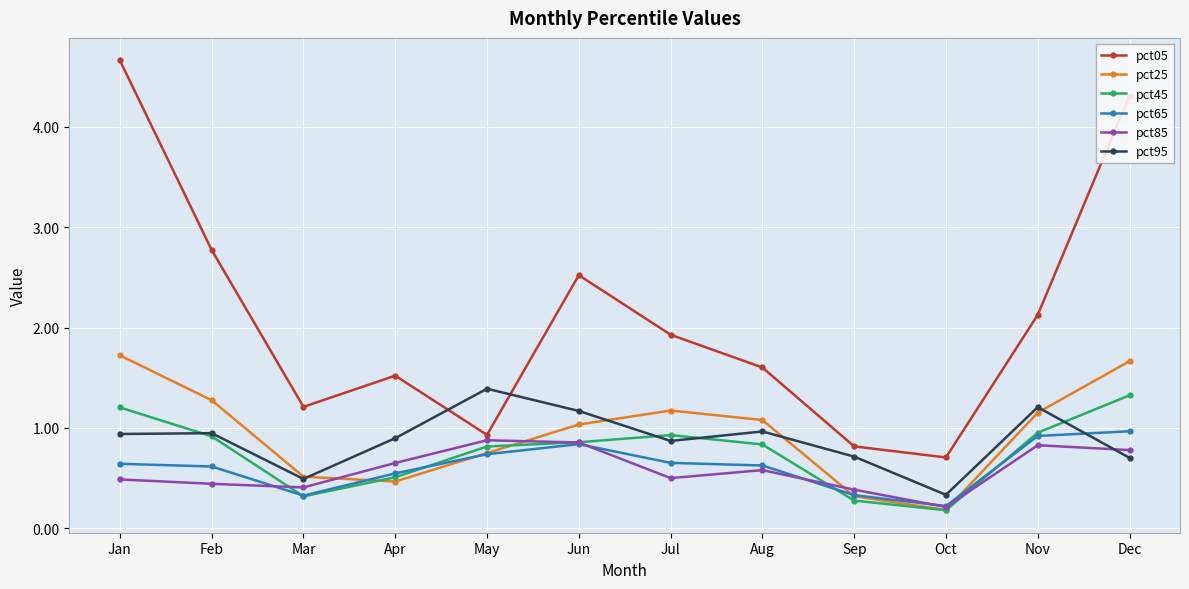

What is the approximate value of pct25 at Dec?

1.7